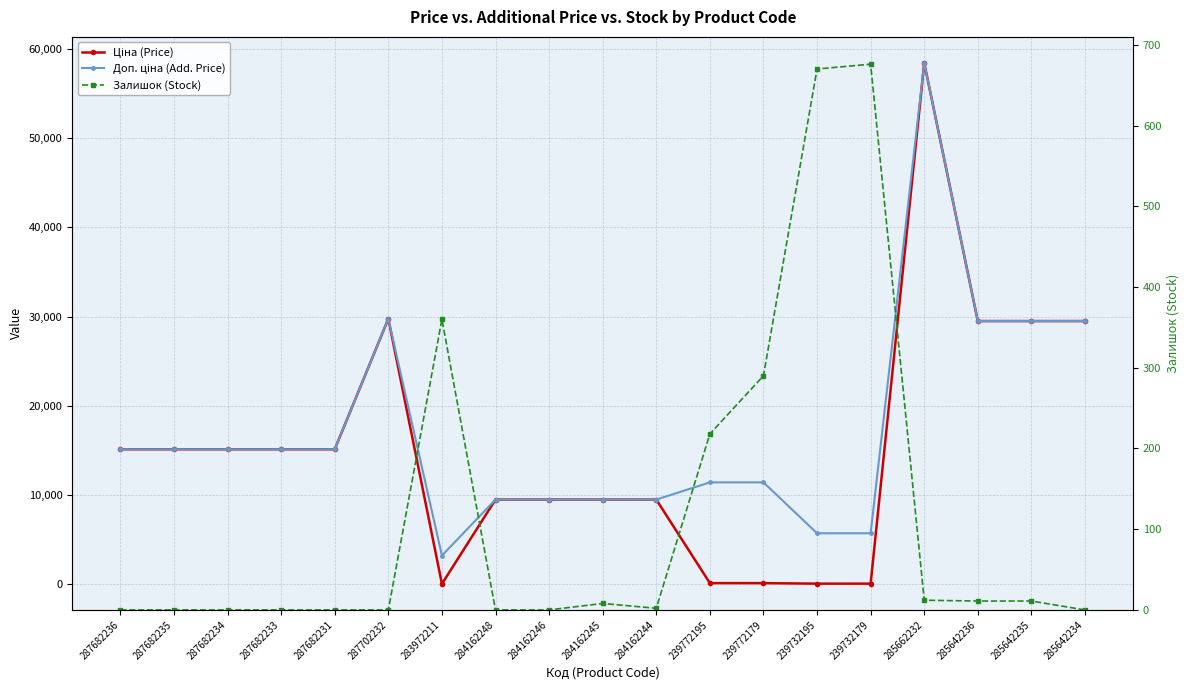

The Залишок (Stock) series shows 11.0 at 285642236. True or false?

True